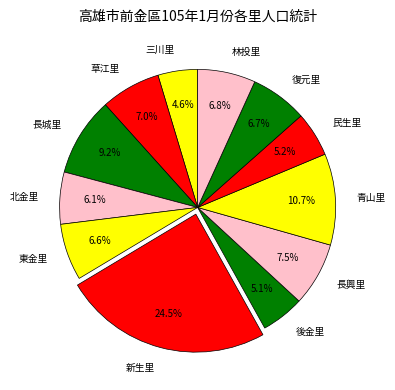

Which has a higher value, 三川里 or 復元里?

復元里